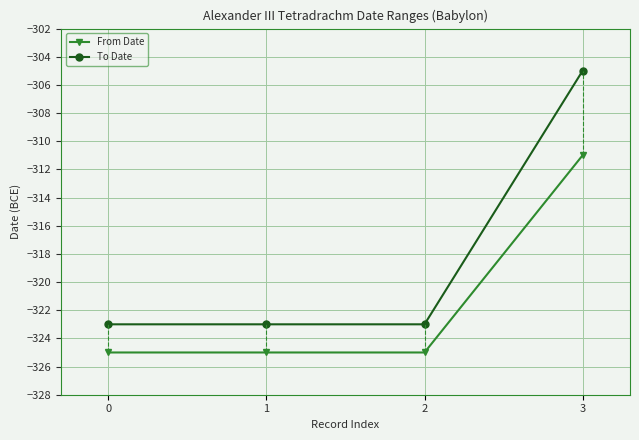

True or false: From Date and To Date intersect in this chart.

False